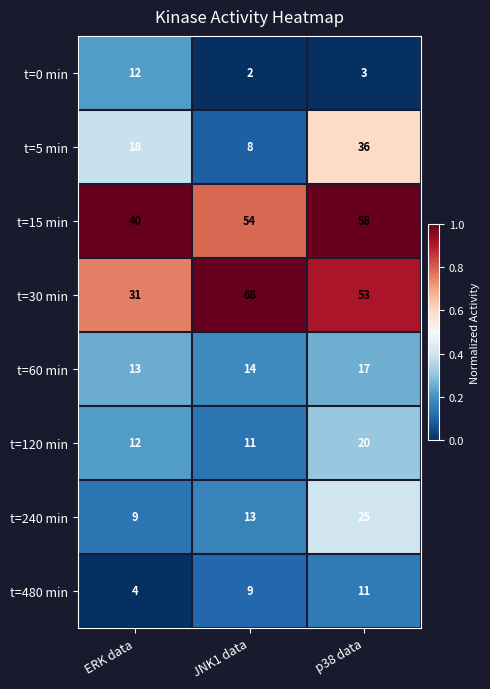

The t=15 min series shows 66 at ERK data. True or false?

False